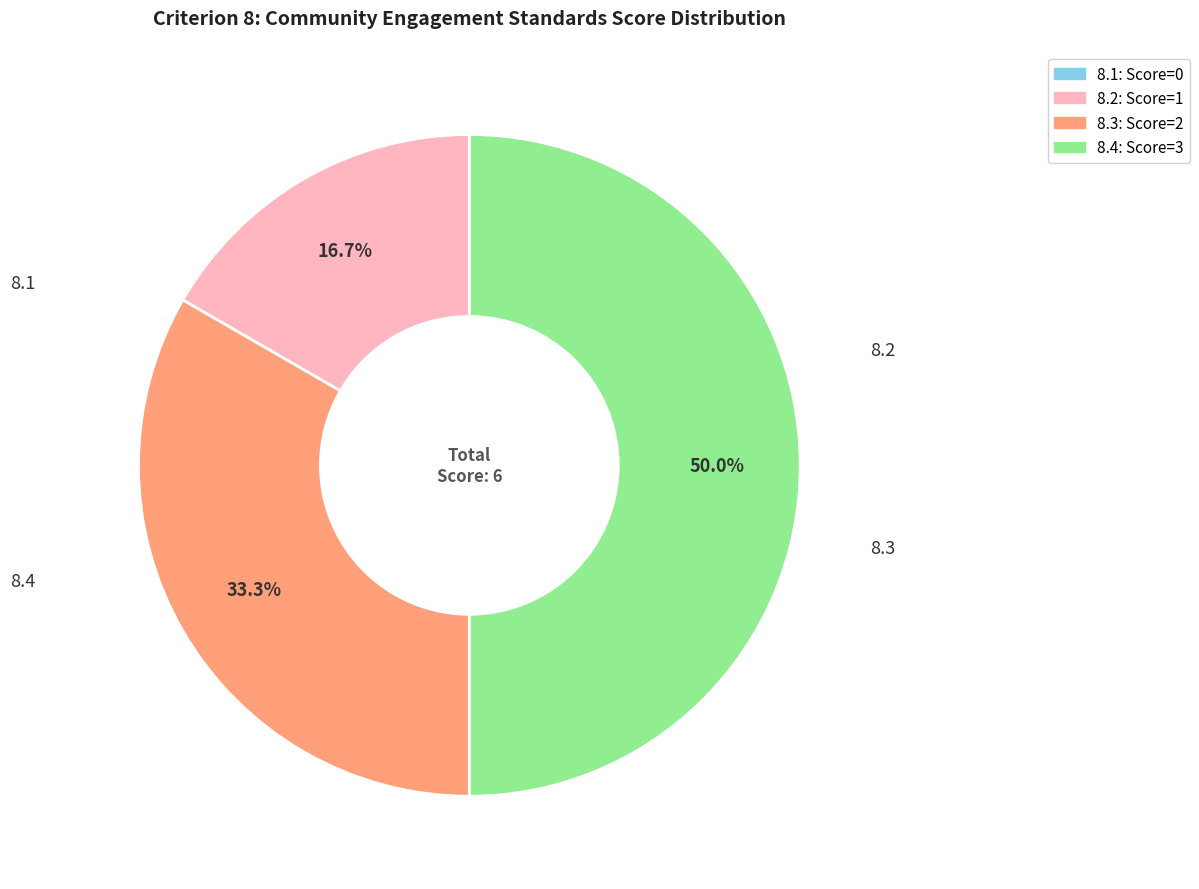

To the nearest percent, what is the average slice percentage?

25%